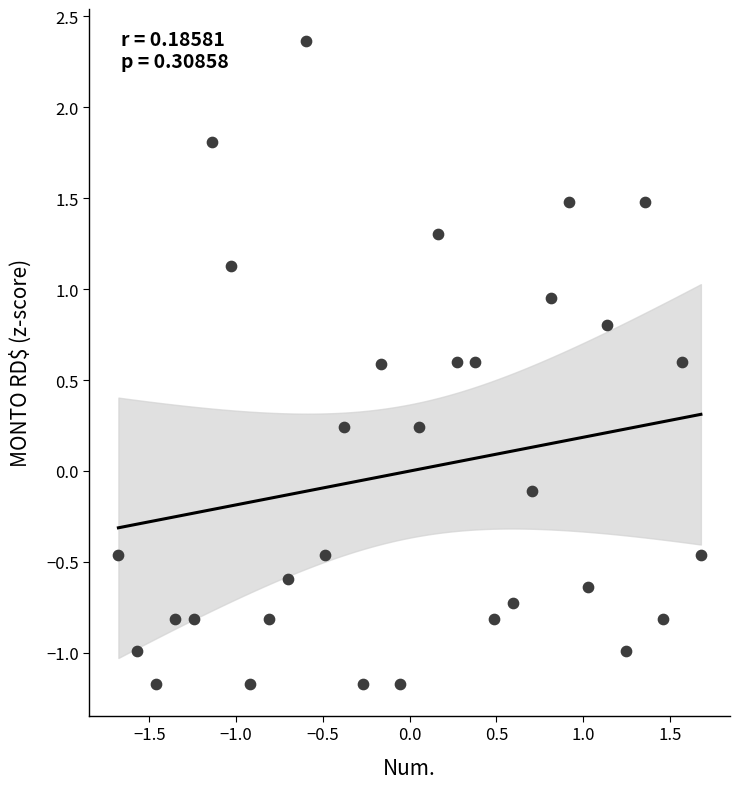

What is the range of Y values (max minus min)?

3.5